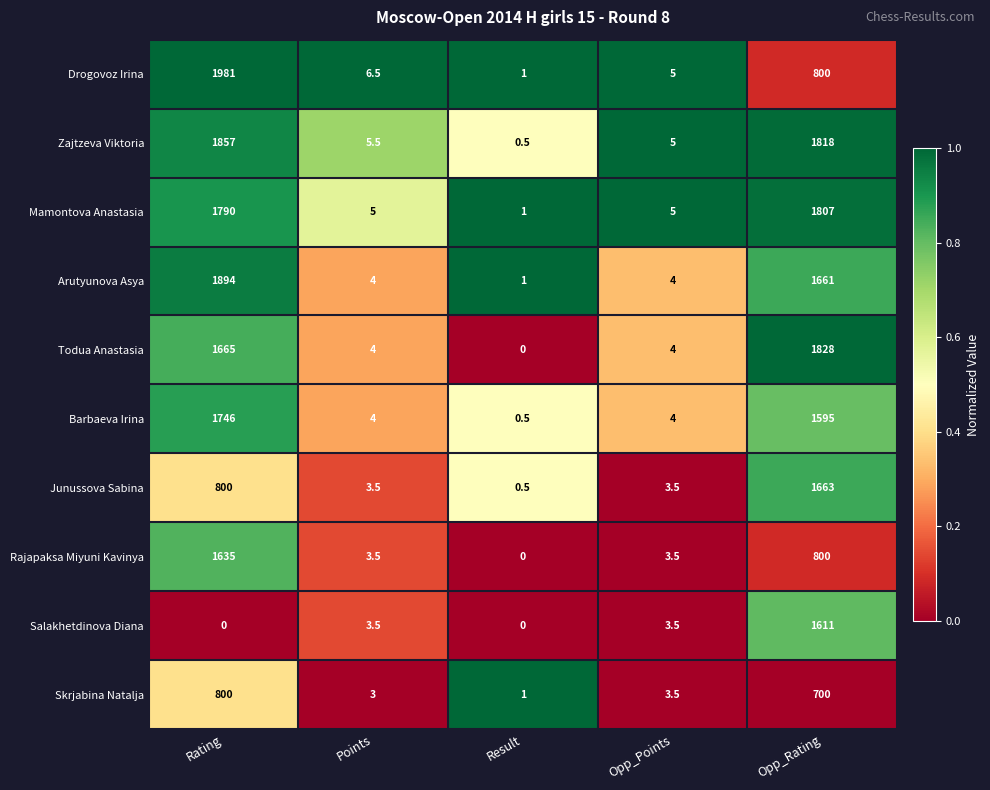

At how many categories does at least one series exceed 0?

5